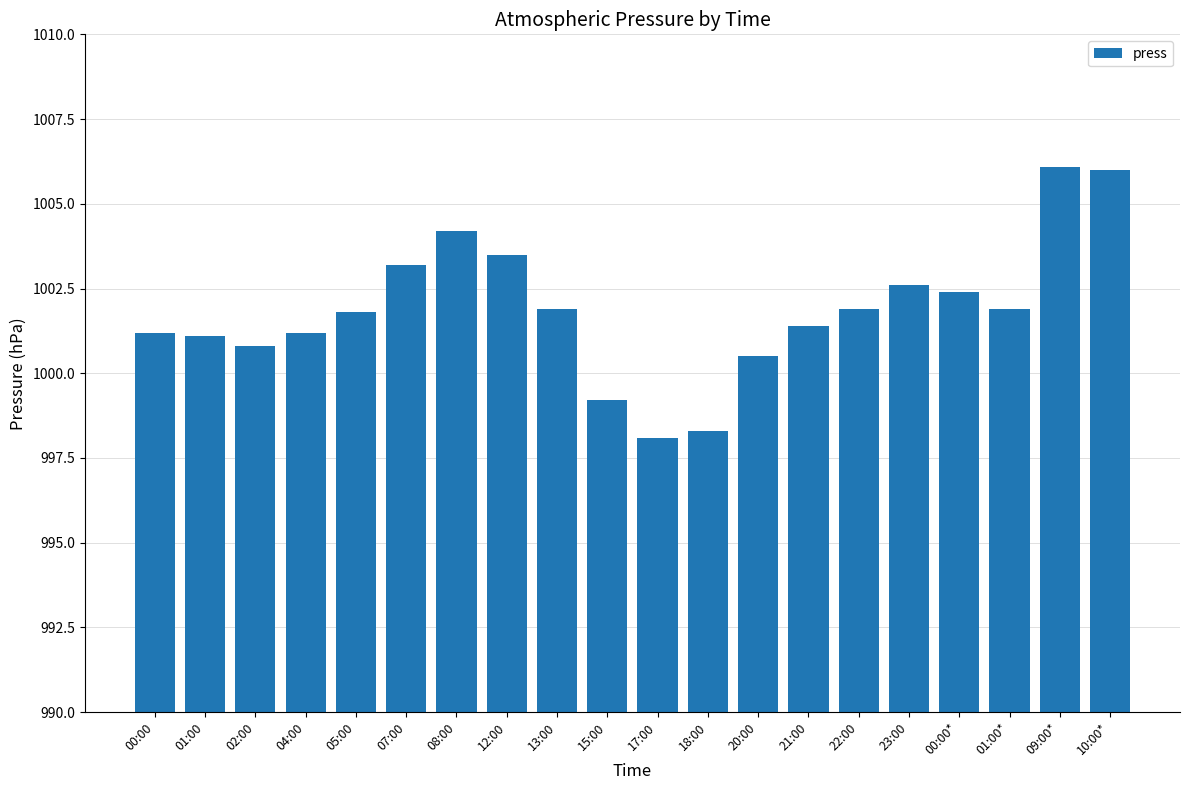

The chart shows a value of 1538.2 at 10:00*. True or false?

False